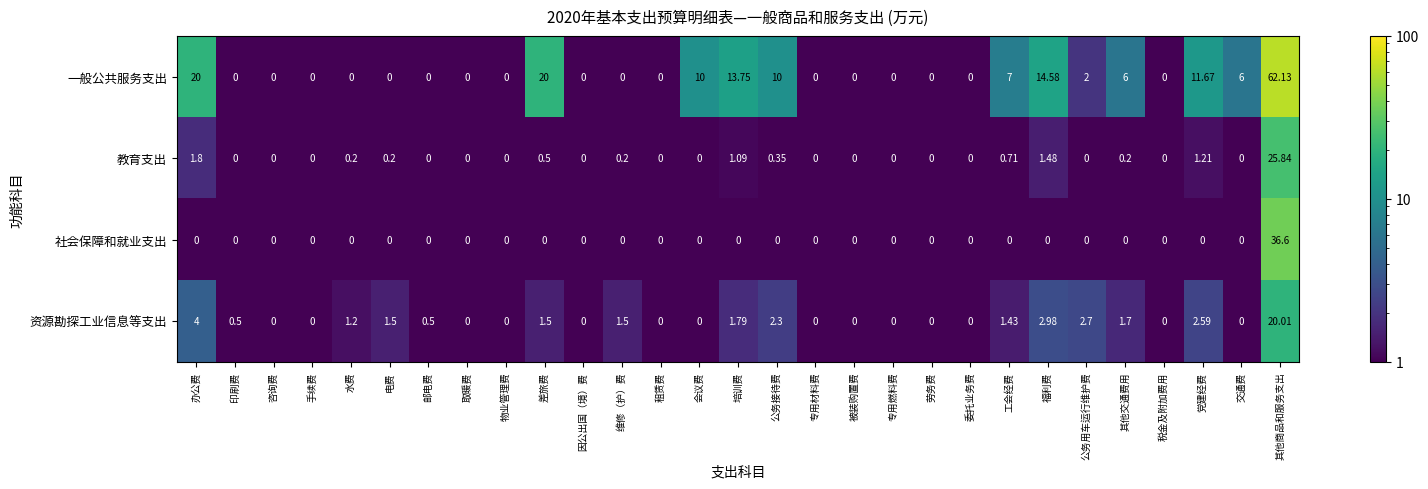

Where is 教育支出 nearest to the value 12?

办公费